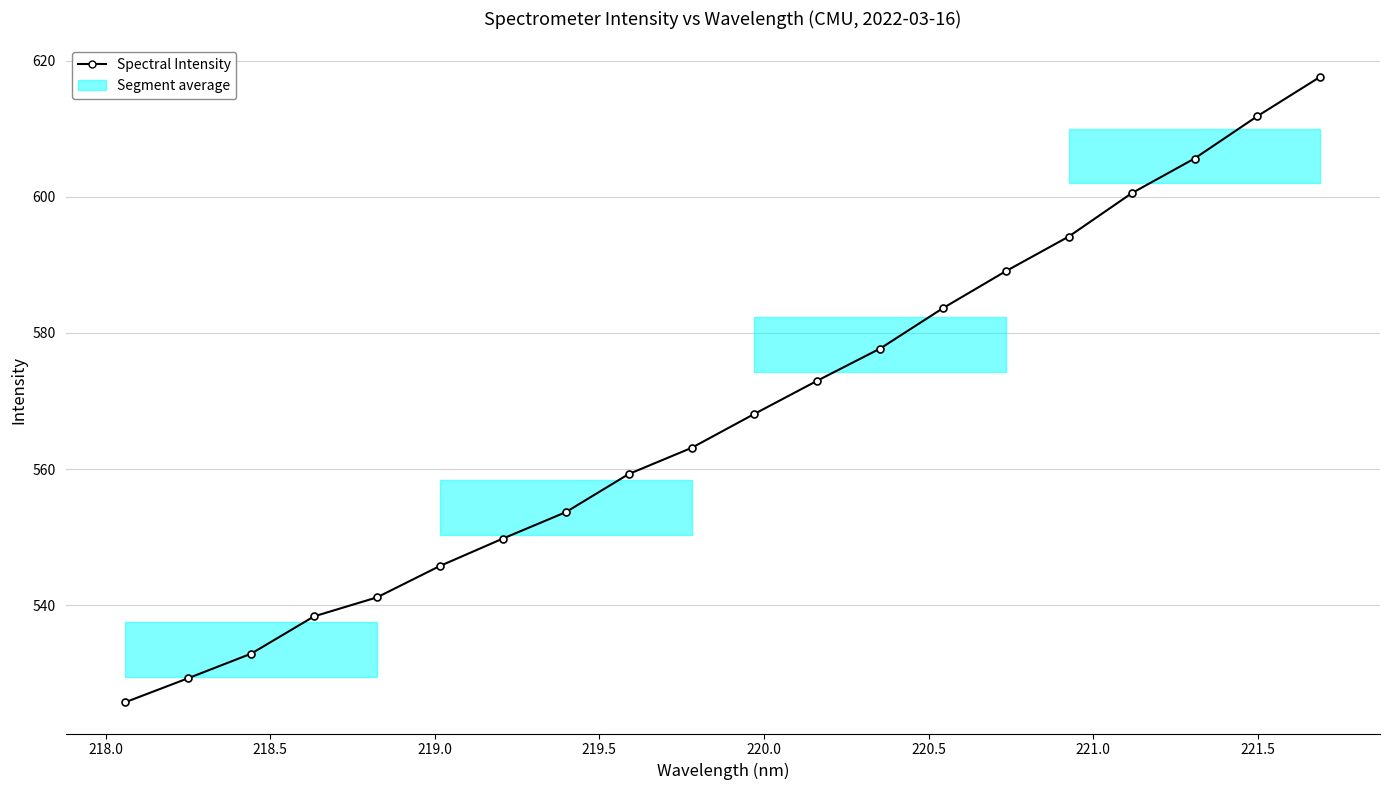

What is the value of the 18th point from the left?

605.6